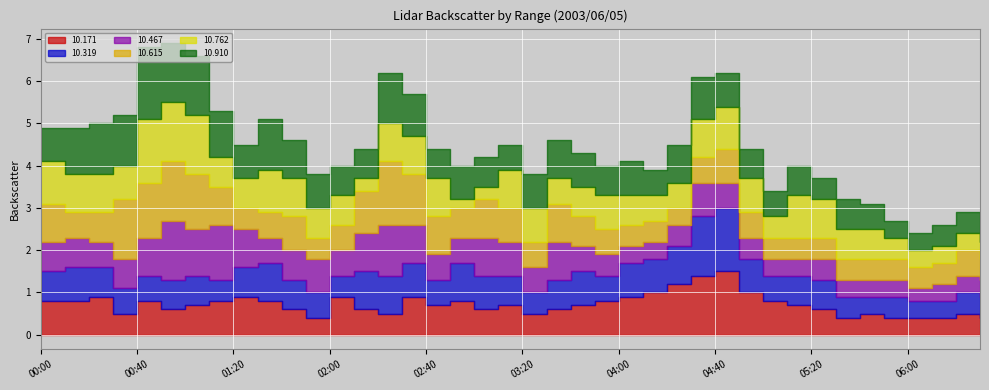

The  10.615 series shows 0.5 at 01:20. True or false?

True